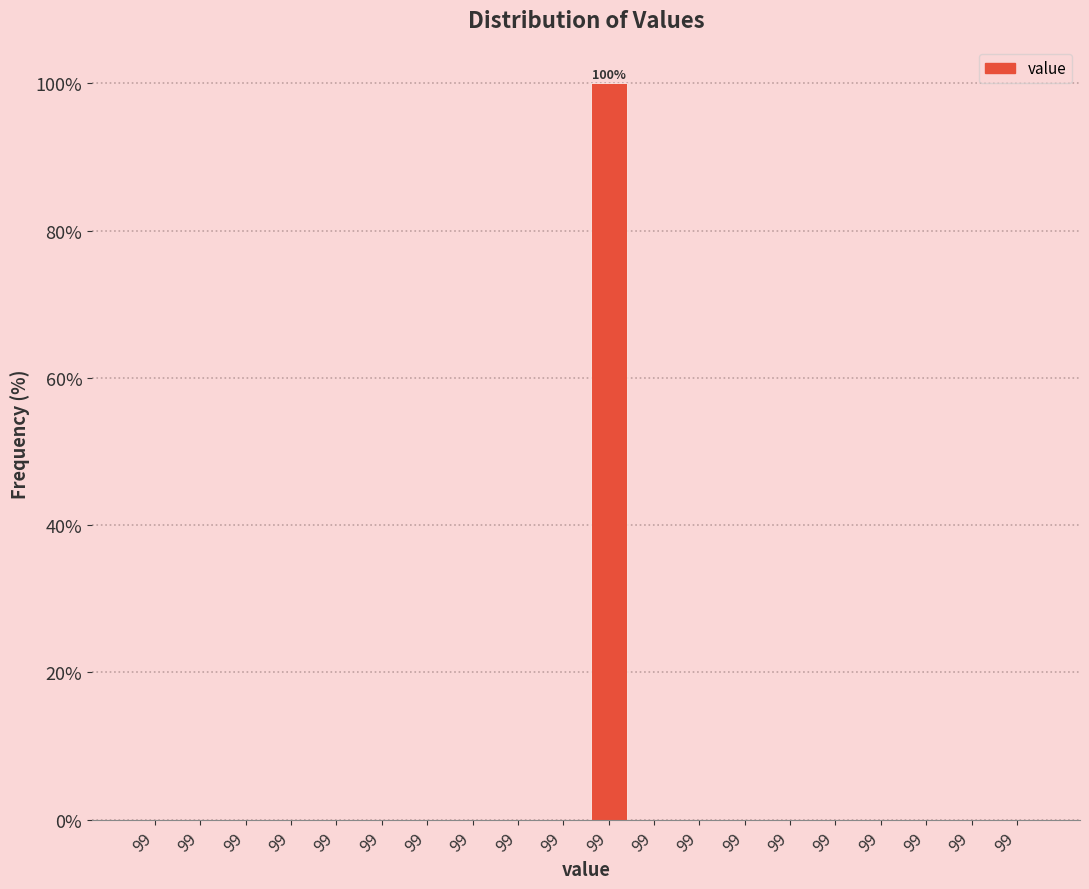

How many data points does each series have?

20